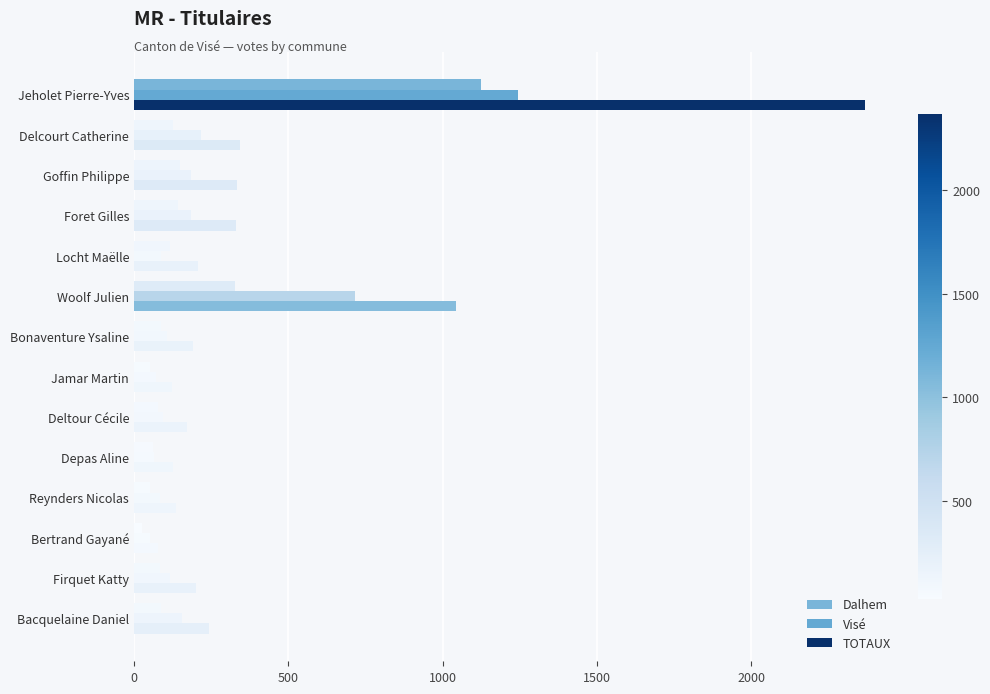

Which series has the largest range (max minus min)?

TOTAUX